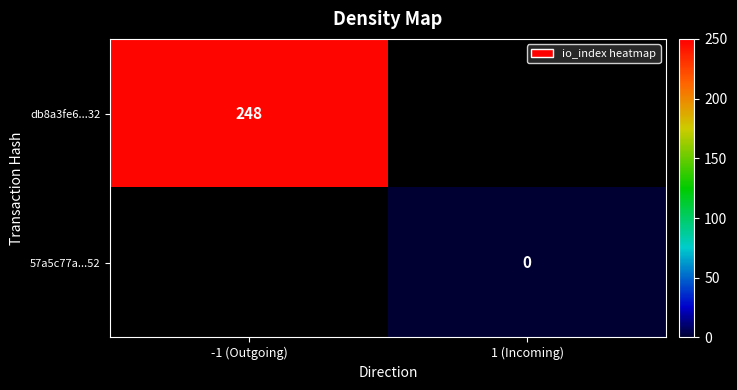

Is it true that db8a3fe6...32 equals 325 at -1 (Outgoing)?

False